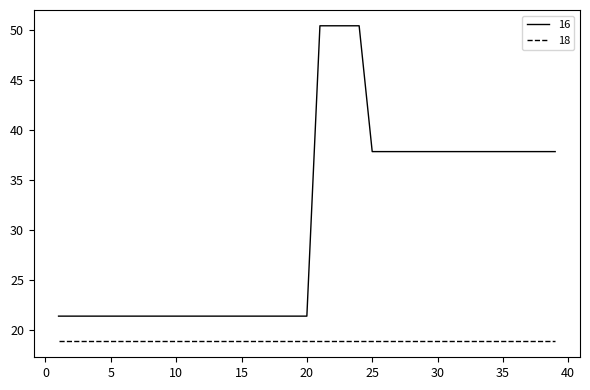

True or false: 18 and 16 cross at least once.

False